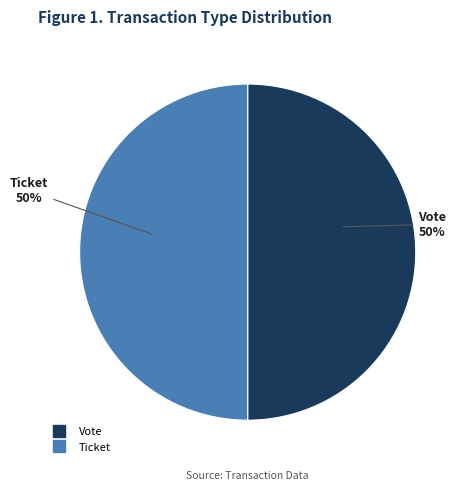

To the nearest percent, what percentage of the pie is Vote?

50%